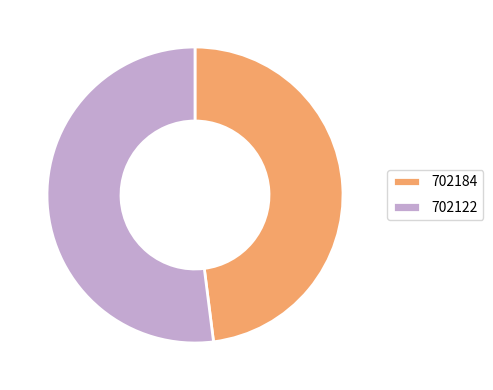

What is the smallest slice in the pie chart?

702184